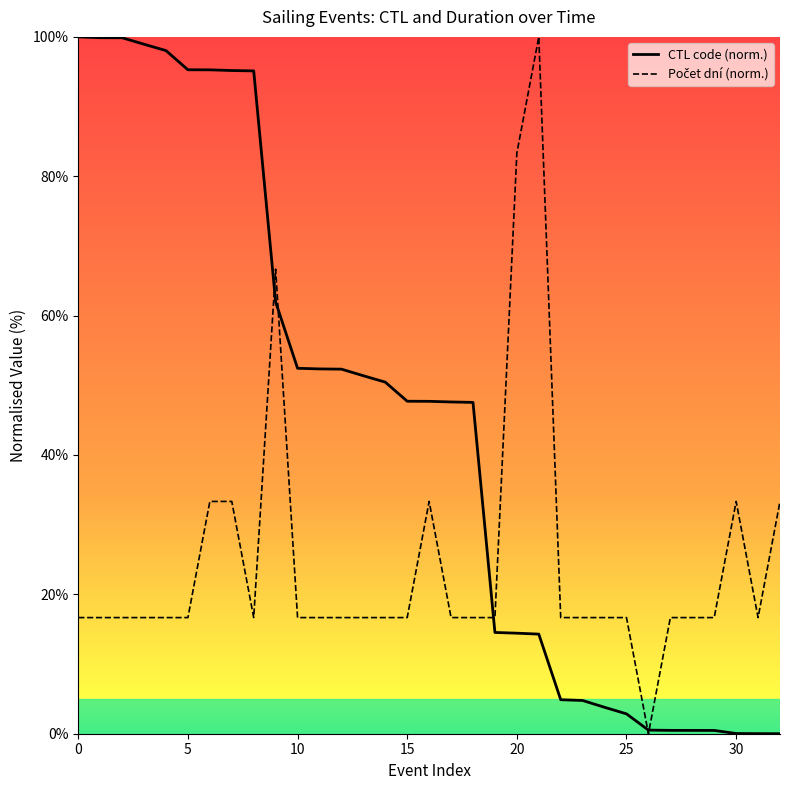

What value does the Počet dní (normalised) series have at 15?

16.7